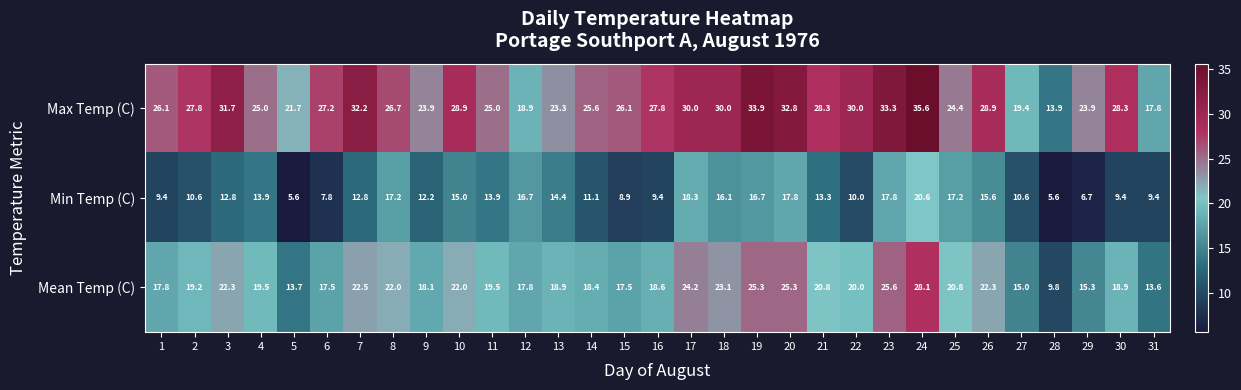

List the series in order of their peak value, highest first.

Max Temp (C), Mean Temp (C), Min Temp (C)